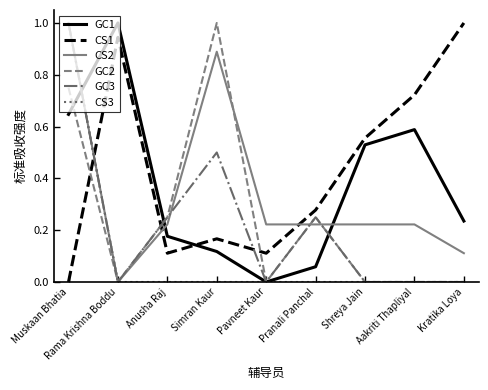

Between Shreya Jain and Aakriti Thapliyal, which series saw the biggest shift?

CS1